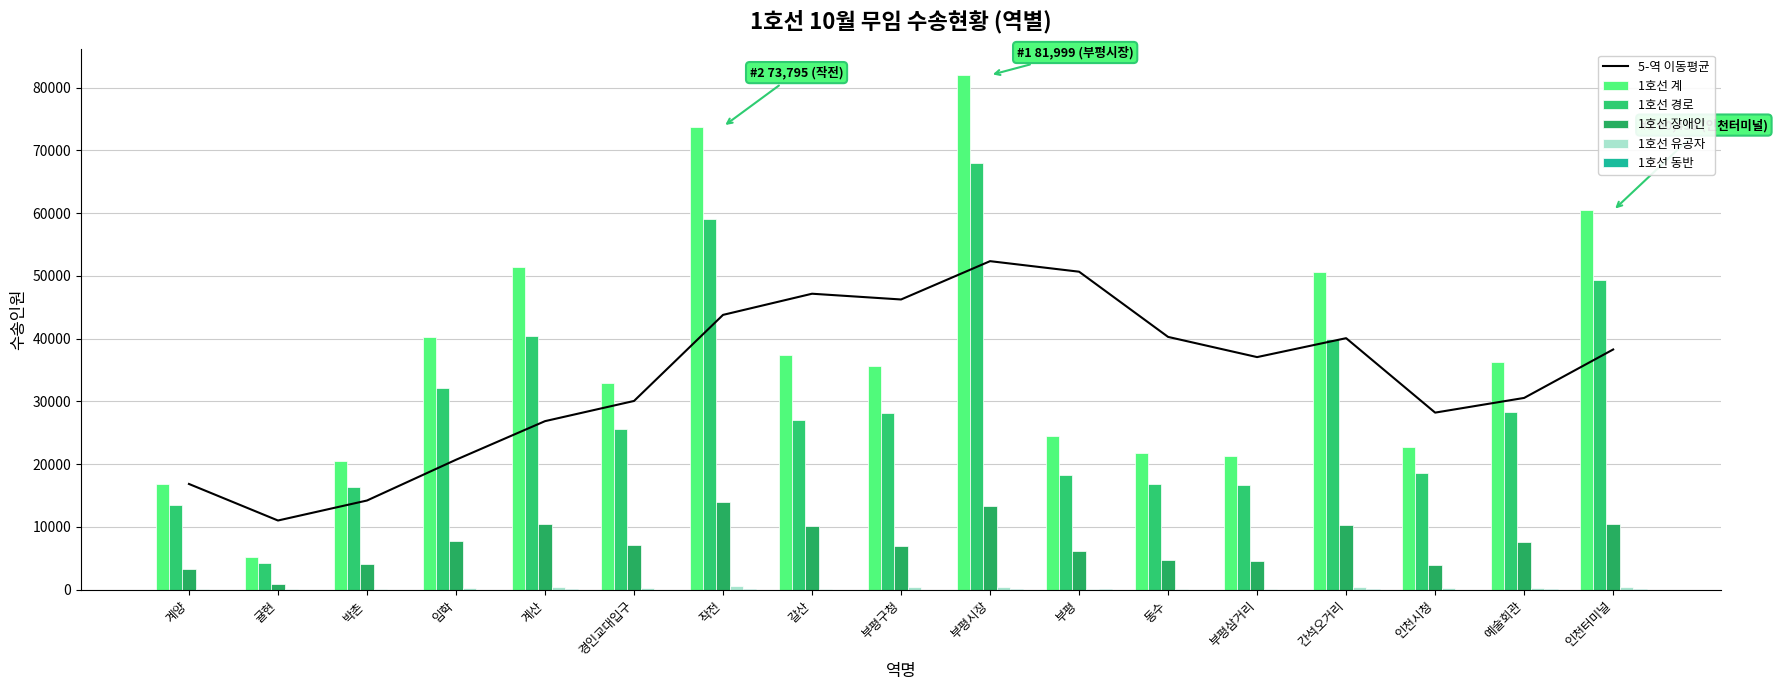

The 1호선 유공자 series shows 745.8 at 간석오거리. True or false?

False